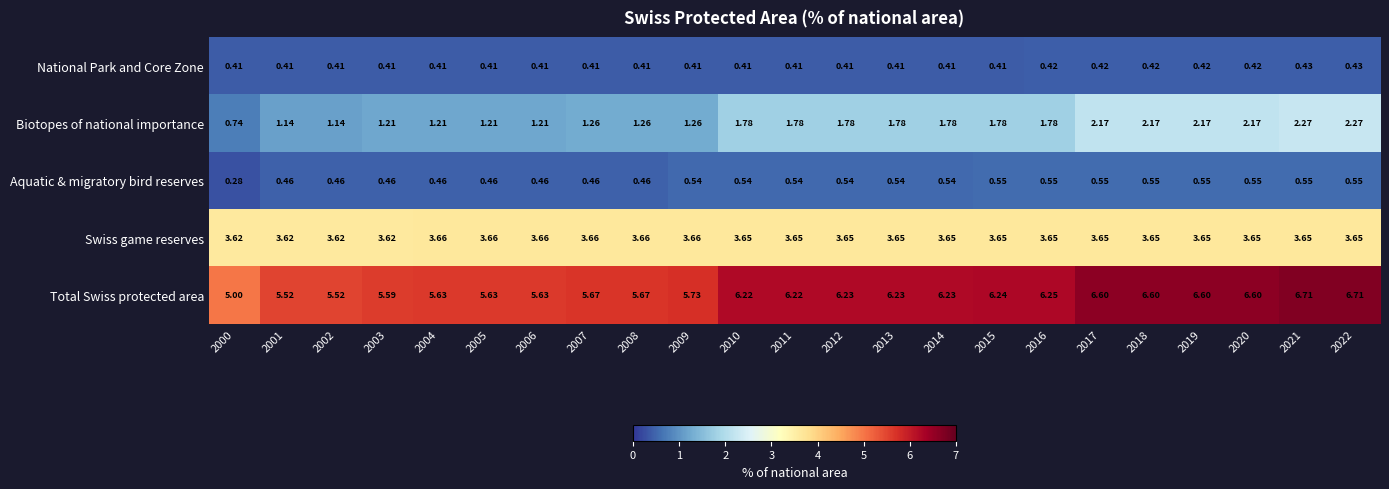

How many data points does each series have?

23